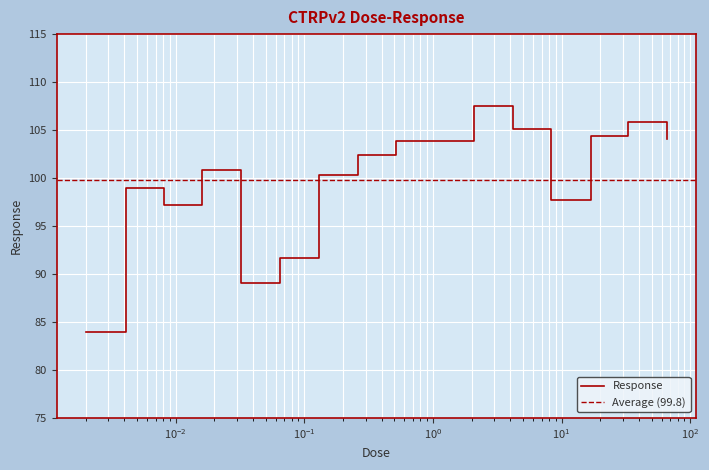

What is the maximum value for Response?

107.5